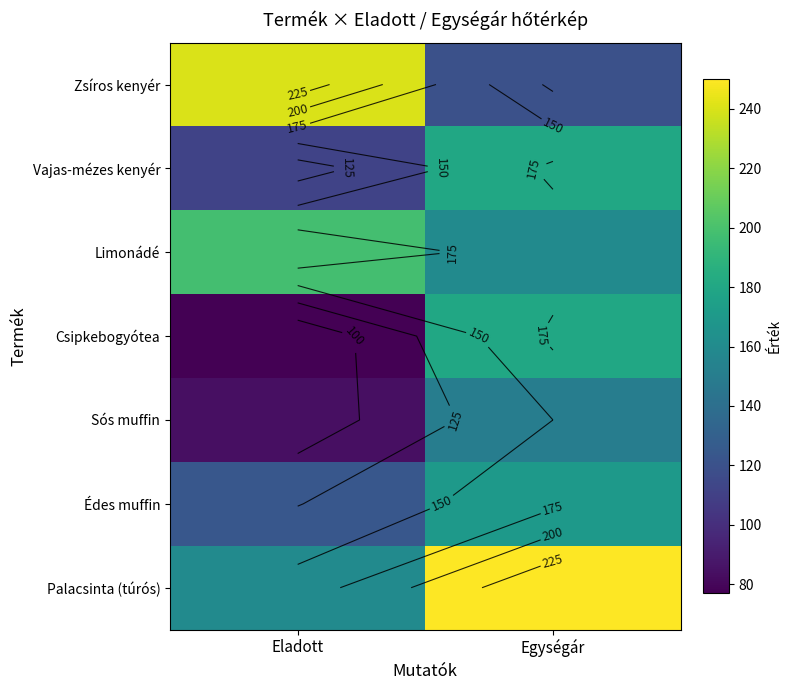

How many series are shown in this chart?

7